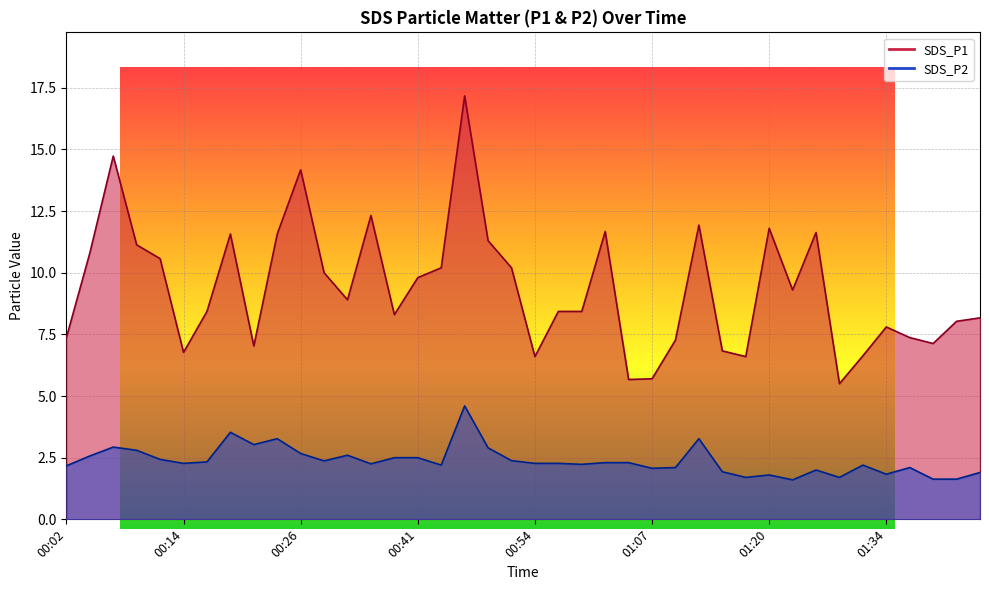

At which label is SDS_P2 closest to 3?

00:21